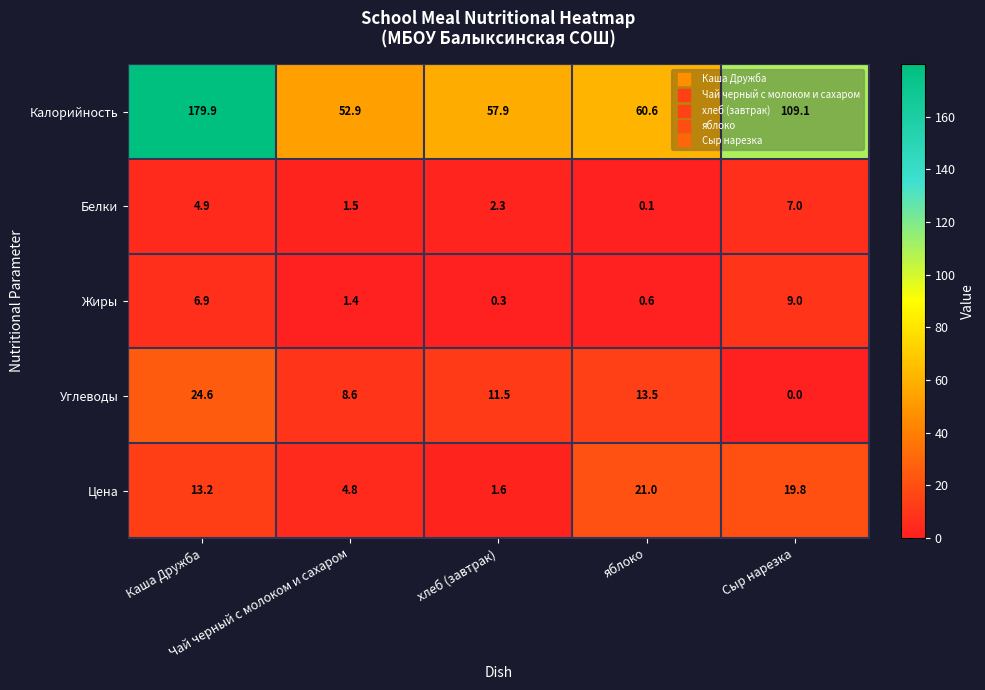

What is the spread (max minus min) of values at хлеб (завтрак)?

57.6